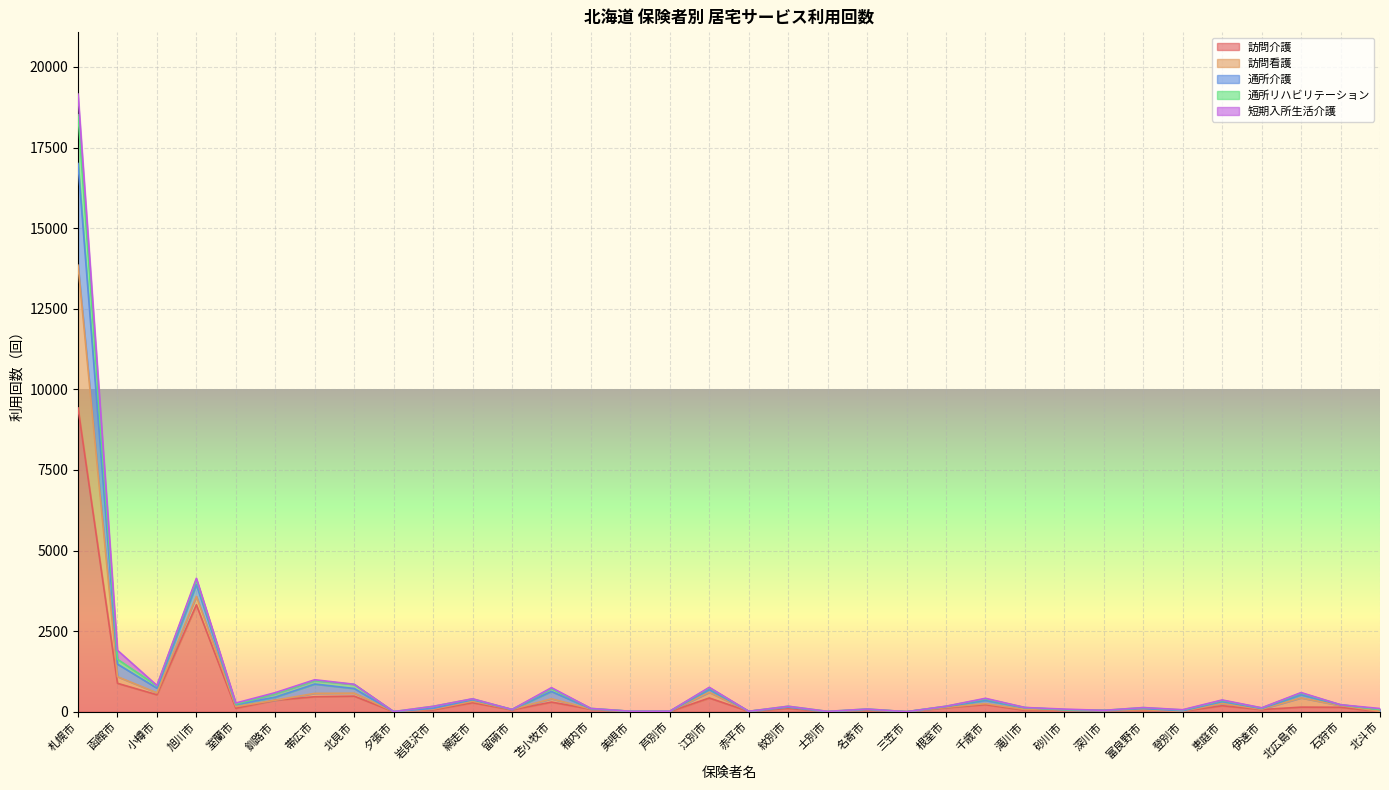

True or false: 訪問介護 and 訪問看護 cross at least once.

False